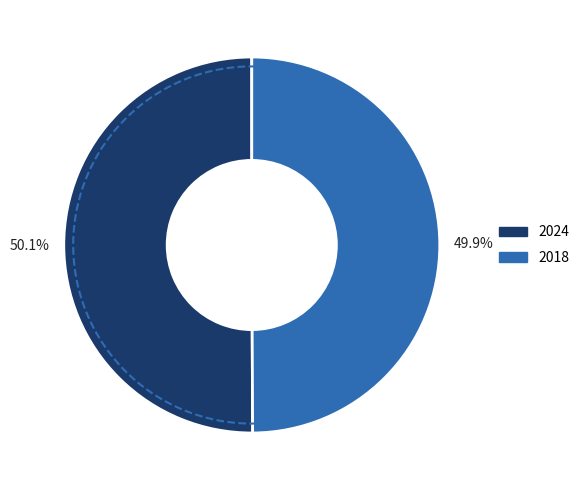

Is it true that 2024 is 41% of the pie?

False